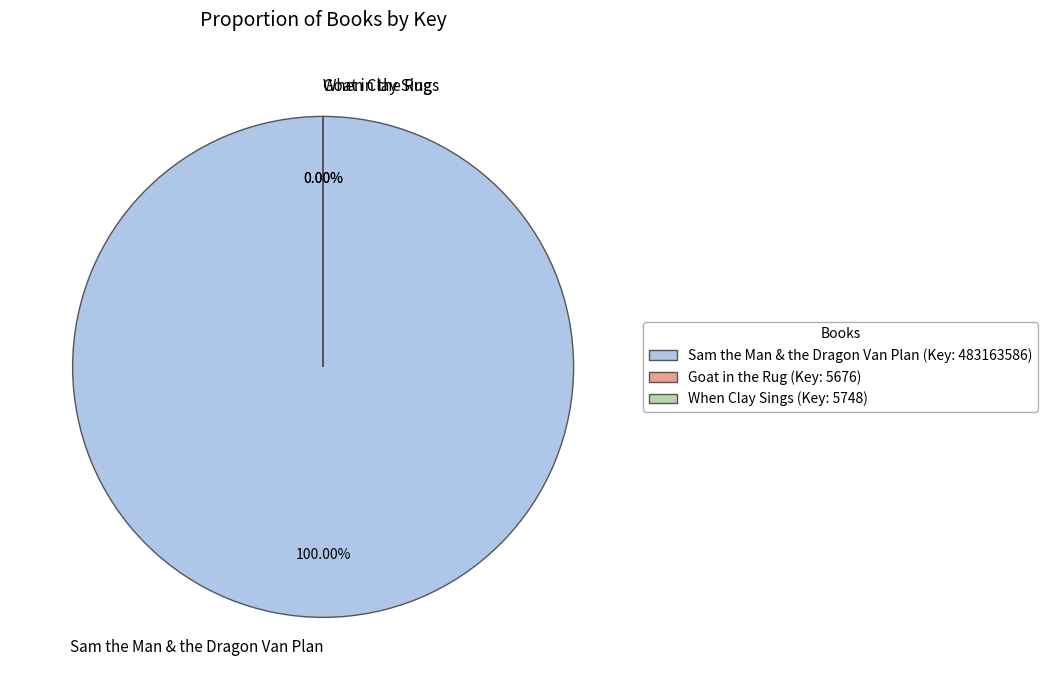

How many slices are in this pie chart?

3